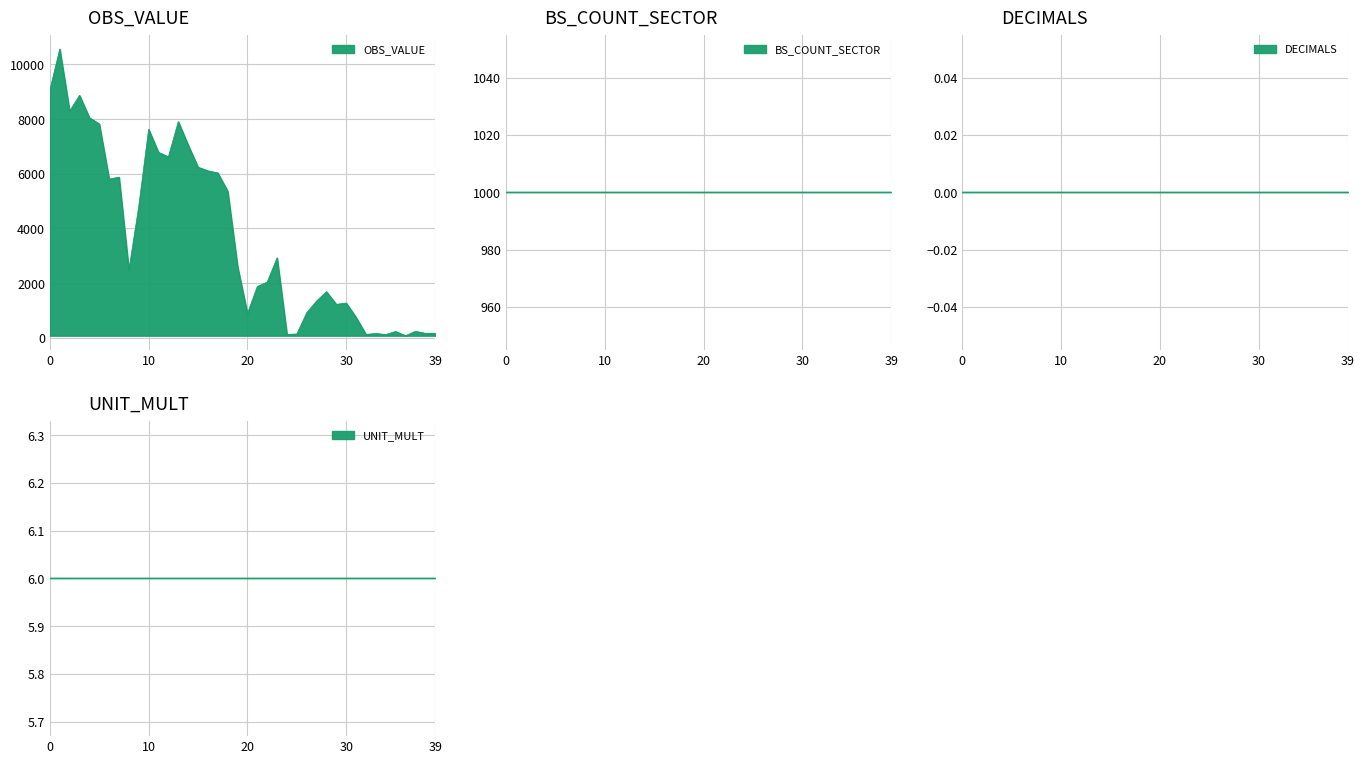

True or false: BS_COUNT_SECTOR and DECIMALS intersect in this chart.

False